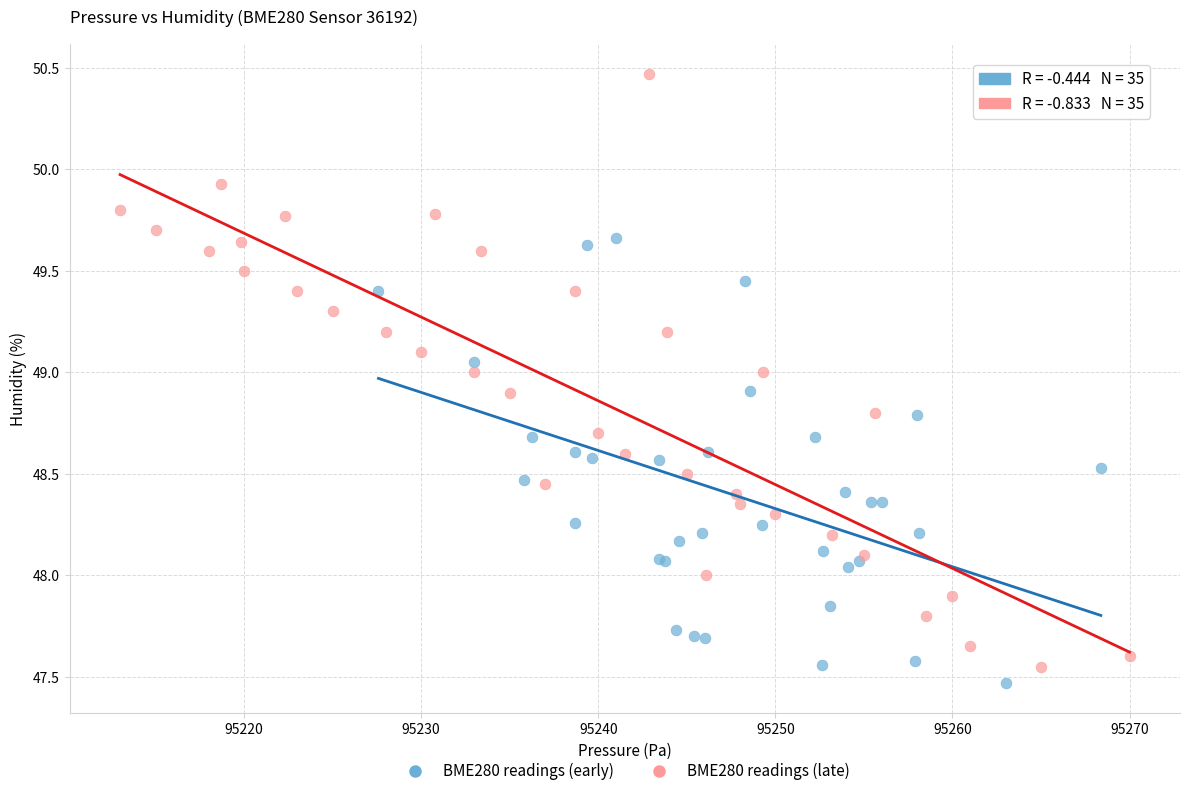

Which series reaches the maximum Y coordinate?

BME280 readings (late)